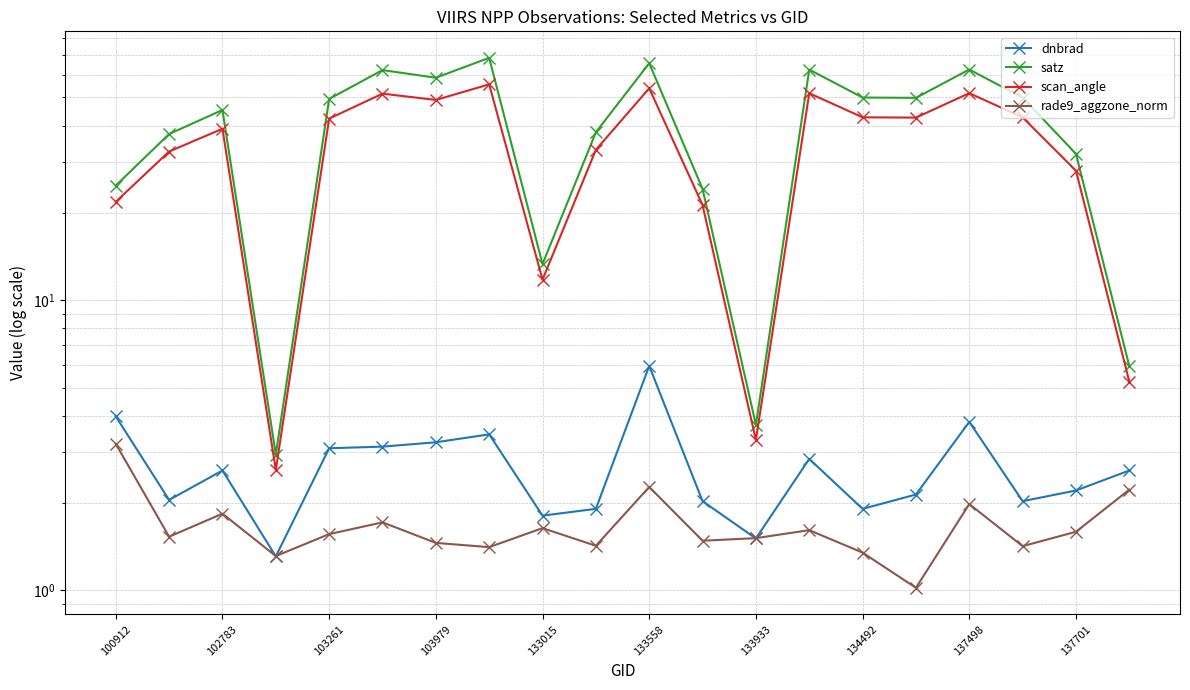

What is the sum of all scan_angle values?

682.3